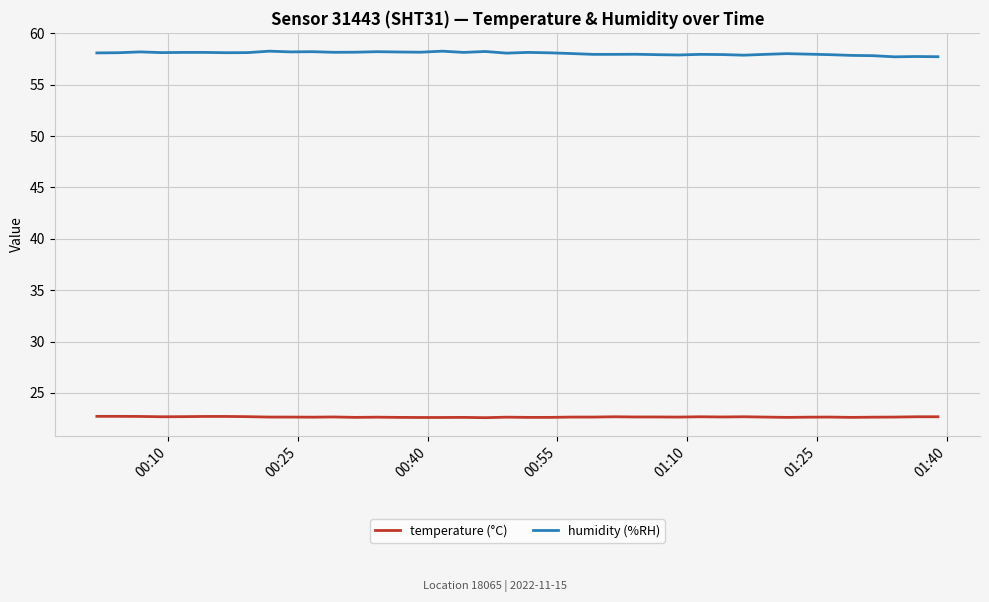

True or false: humidity (%RH) and temperature (°C) intersect in this chart.

False